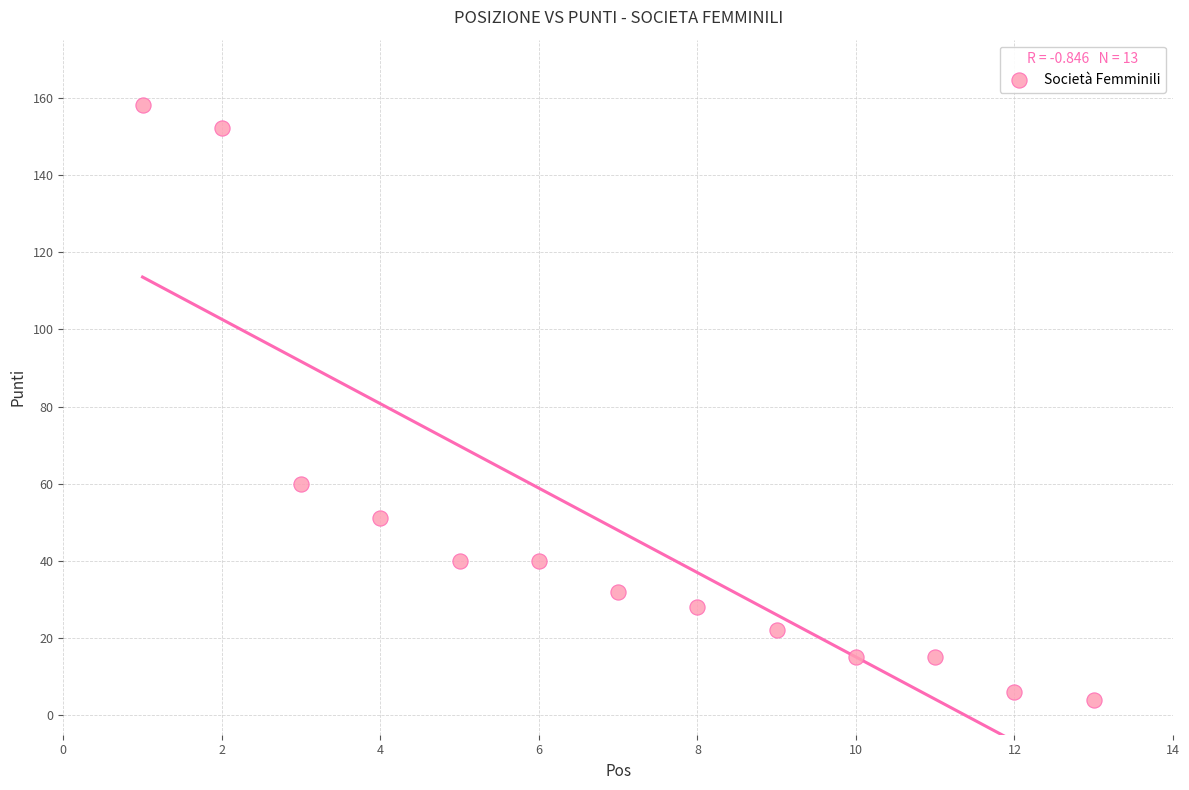

What is the range of X values (max minus min)?

12